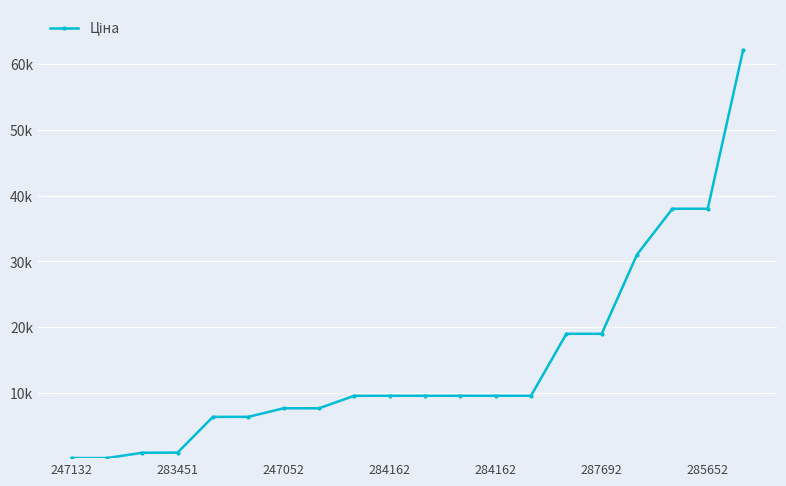

Reading left to right, what are all the values shown in this chart?

115.4	115.4	920.5	944.9	6378.9	6378.9	7680.9	7680.9	9585.4	9585.4	9585.4	9585.4	9585.4	9585.4	19005.7	19005.7	31058.4	38011.3	38011.3	62116.9